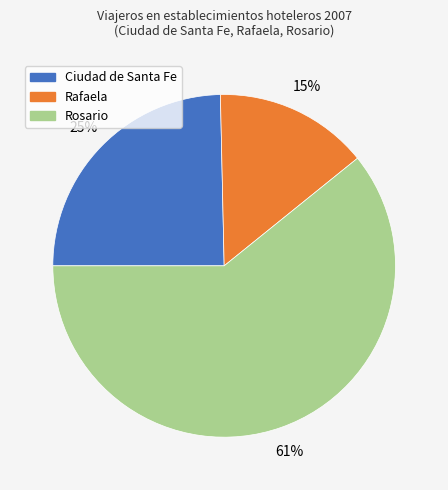

What percentage is the Ciudad de Santa Fe slice, to the nearest percent?

25%